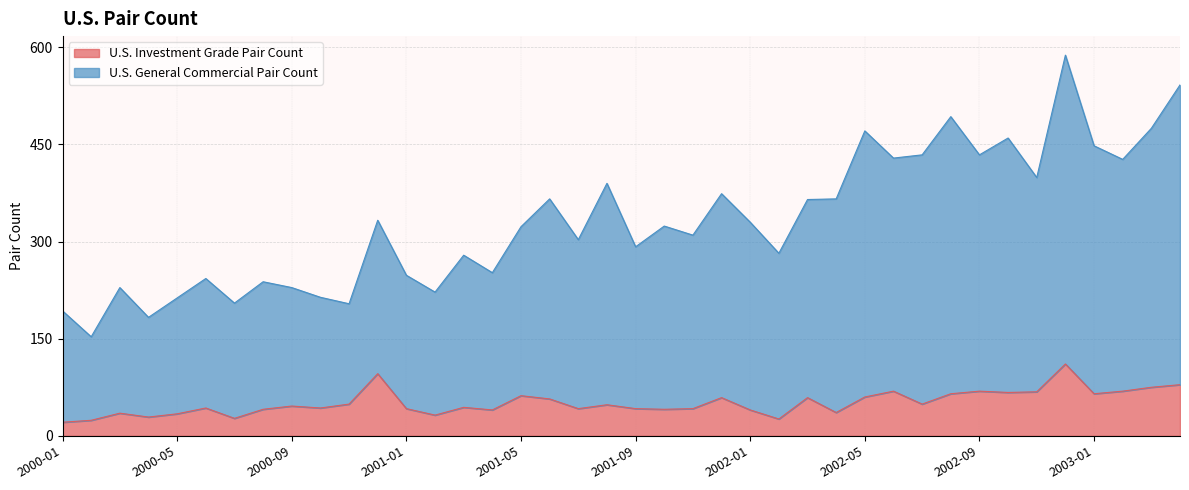

Reading left to right, transcribe all the data shown in this chart.

U.S. Investment Grade Pair Count: 21	24	35	29	34	43	27	41	46	43	49	96	42	32	44	40	62	57	42	48	42	41	42	59	40	26	59	36	60	69	49	65	69	67	68	111	65	69	75	79
U.S. General Commercial Pair Count: 193	153	229	183	213	243	205	238	229	214	204	333	248	222	279	252	323	366	303	390	292	324	310	374	330	282	365	366	471	429	434	493	434	460	399	588	448	427	475	542